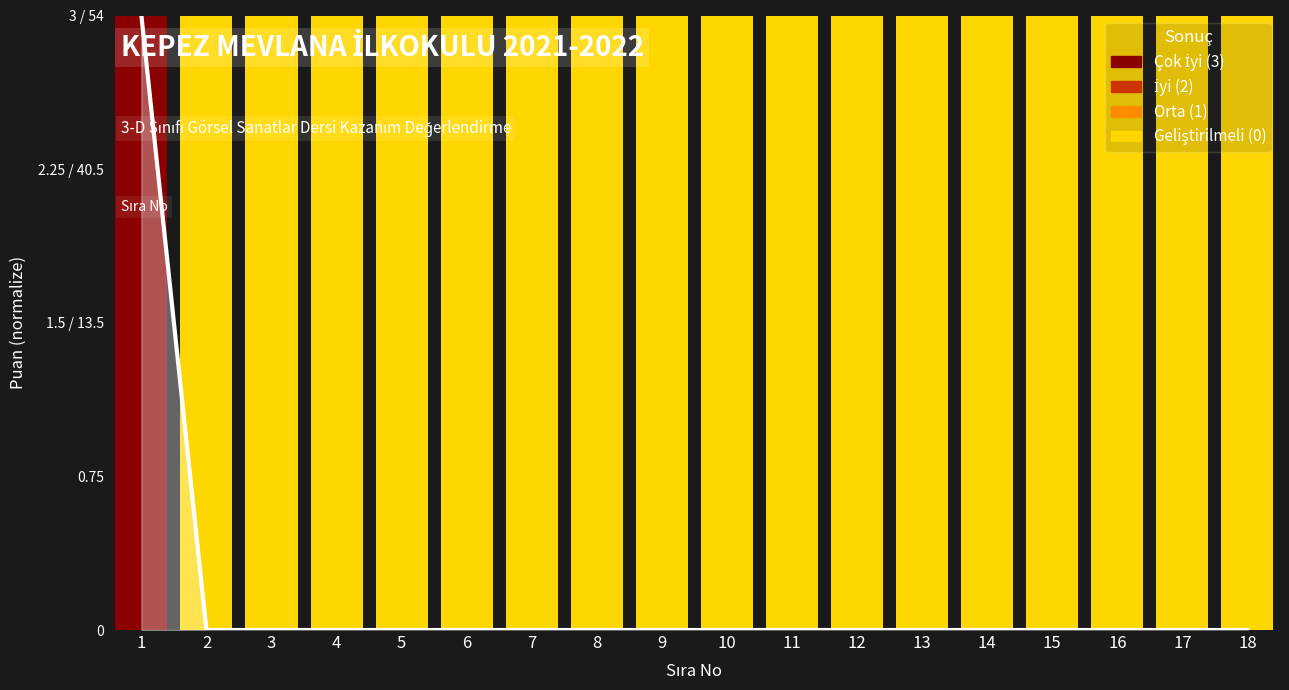

How many groups of bars are there?

18